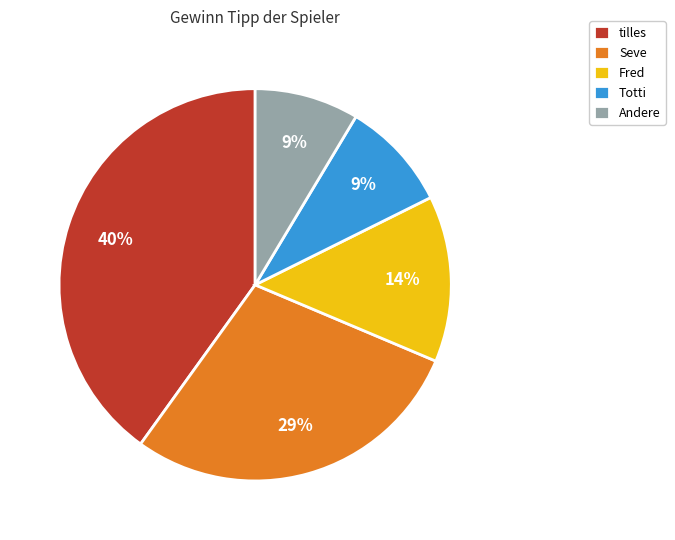

To the nearest percent, what is the combined percentage of Totti and Andere?

18%